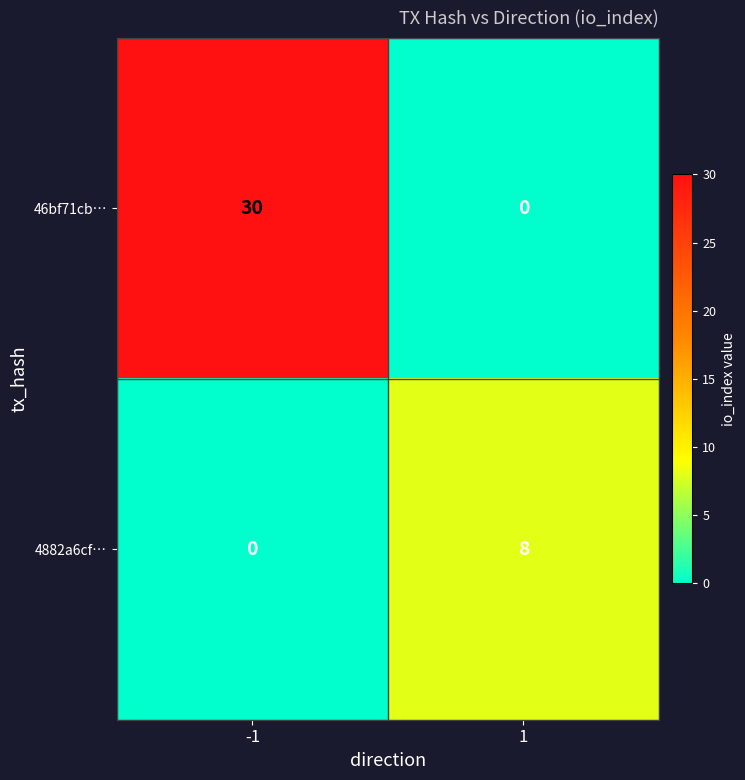

Which series changed the most between -1 and 1?

46bf71cb…